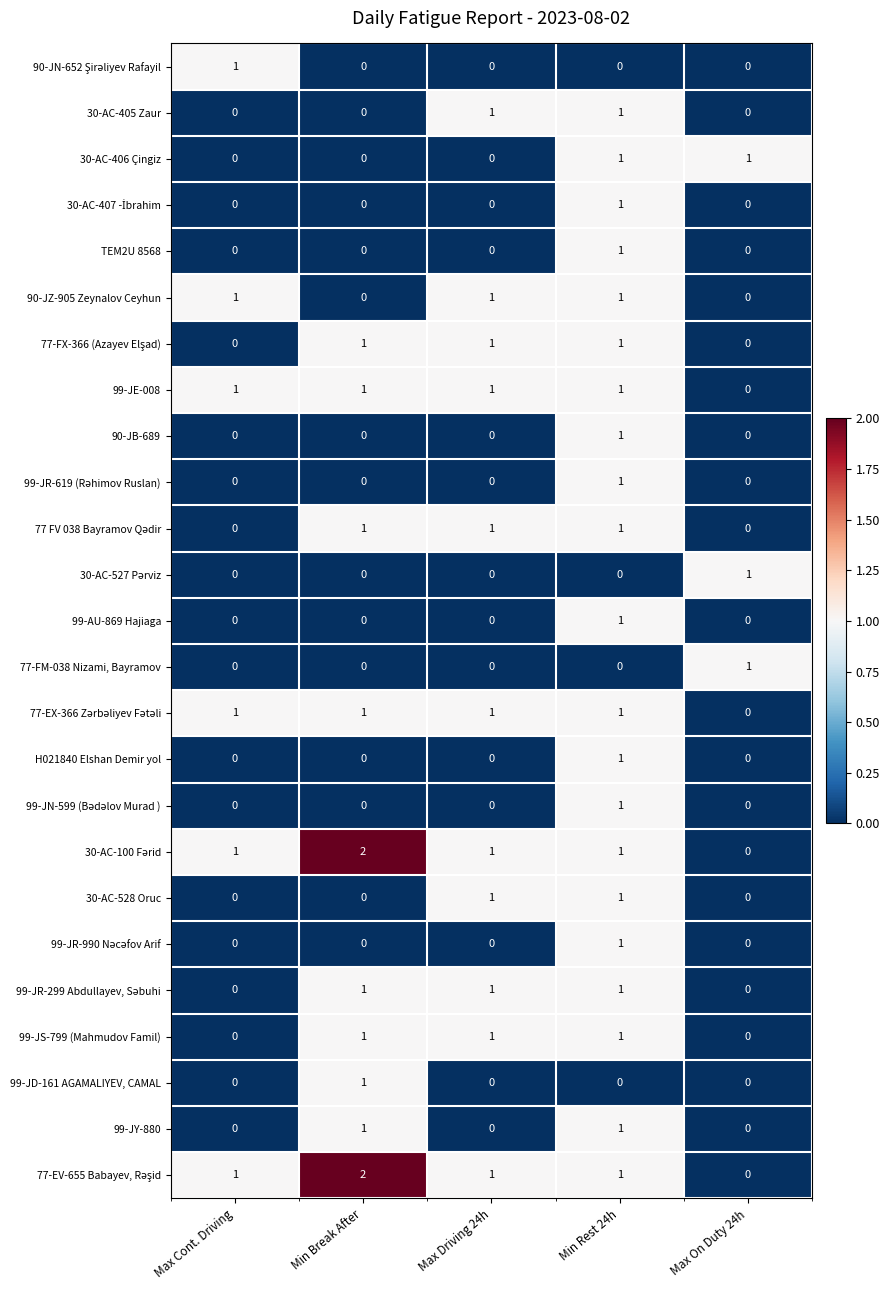

How many 99-AU-869 Hajiaga values are between 0 and 1?

5